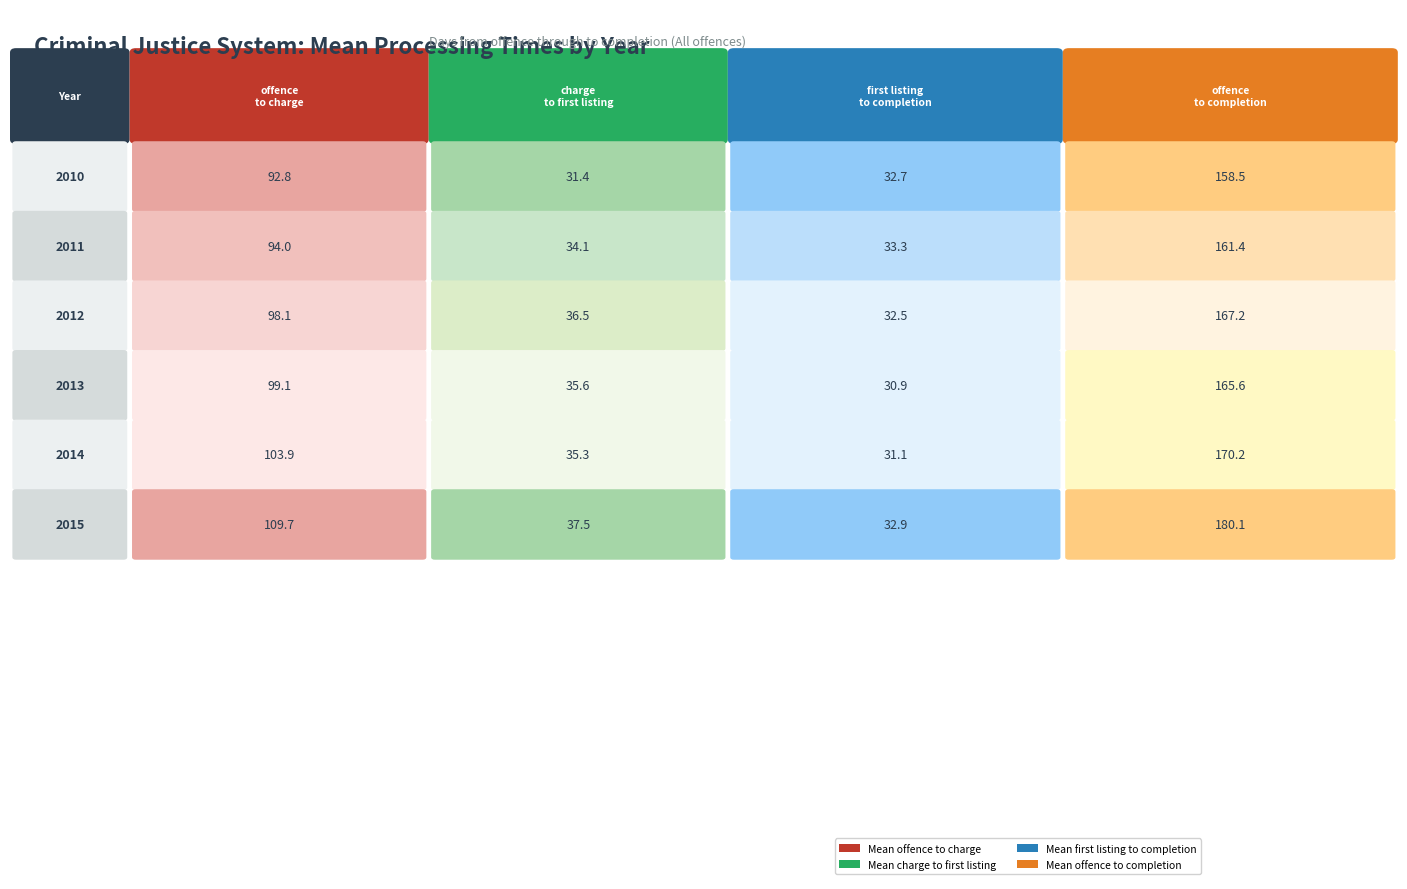

The value of Mean offence to completion at 2012 is 102.4. True or false?

False